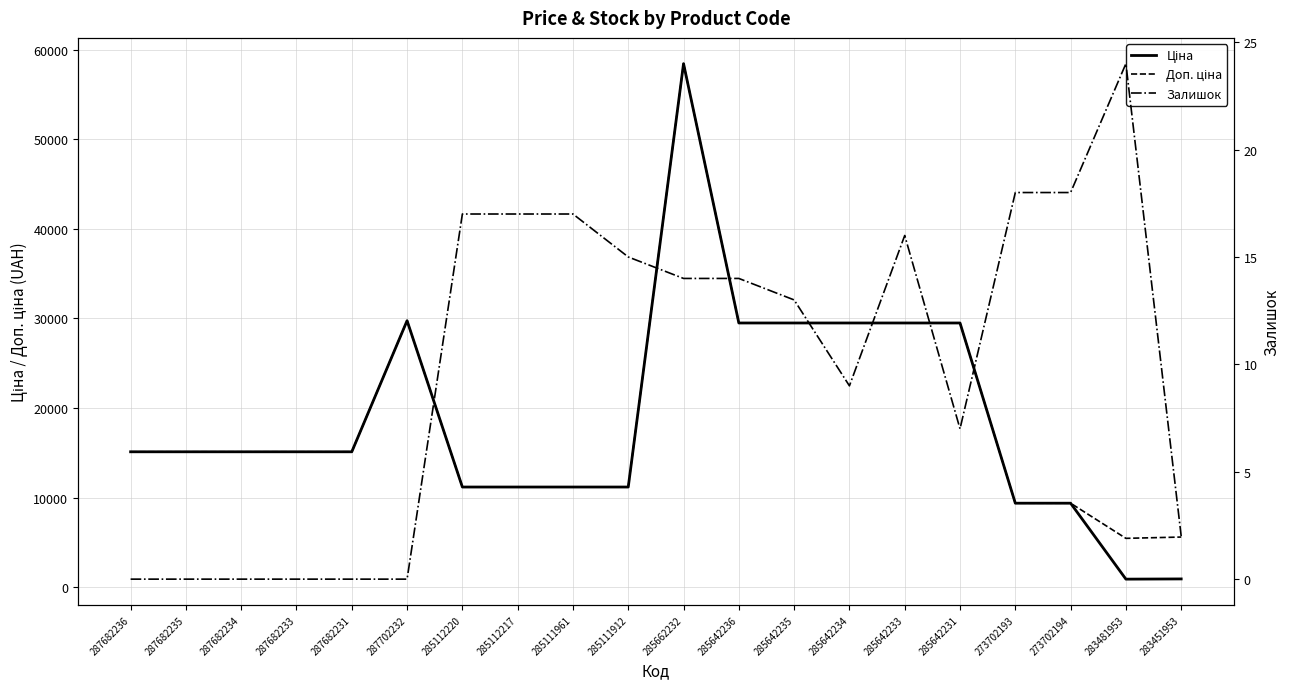

At which category does Доп. ціна reach its first local valley?

283481953